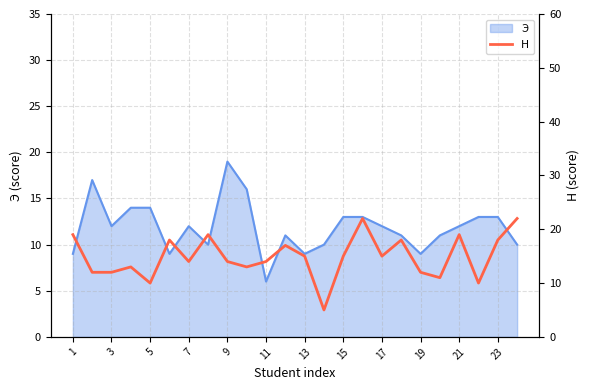

What is the smallest value displayed?

5